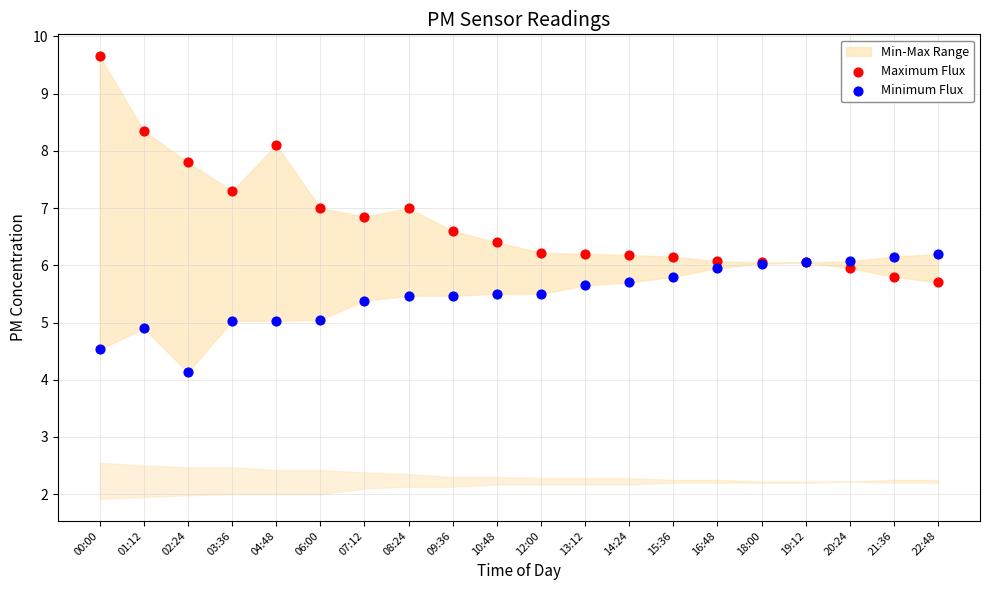

Which series has the largest Y range (max minus min)?

Maximum Flux